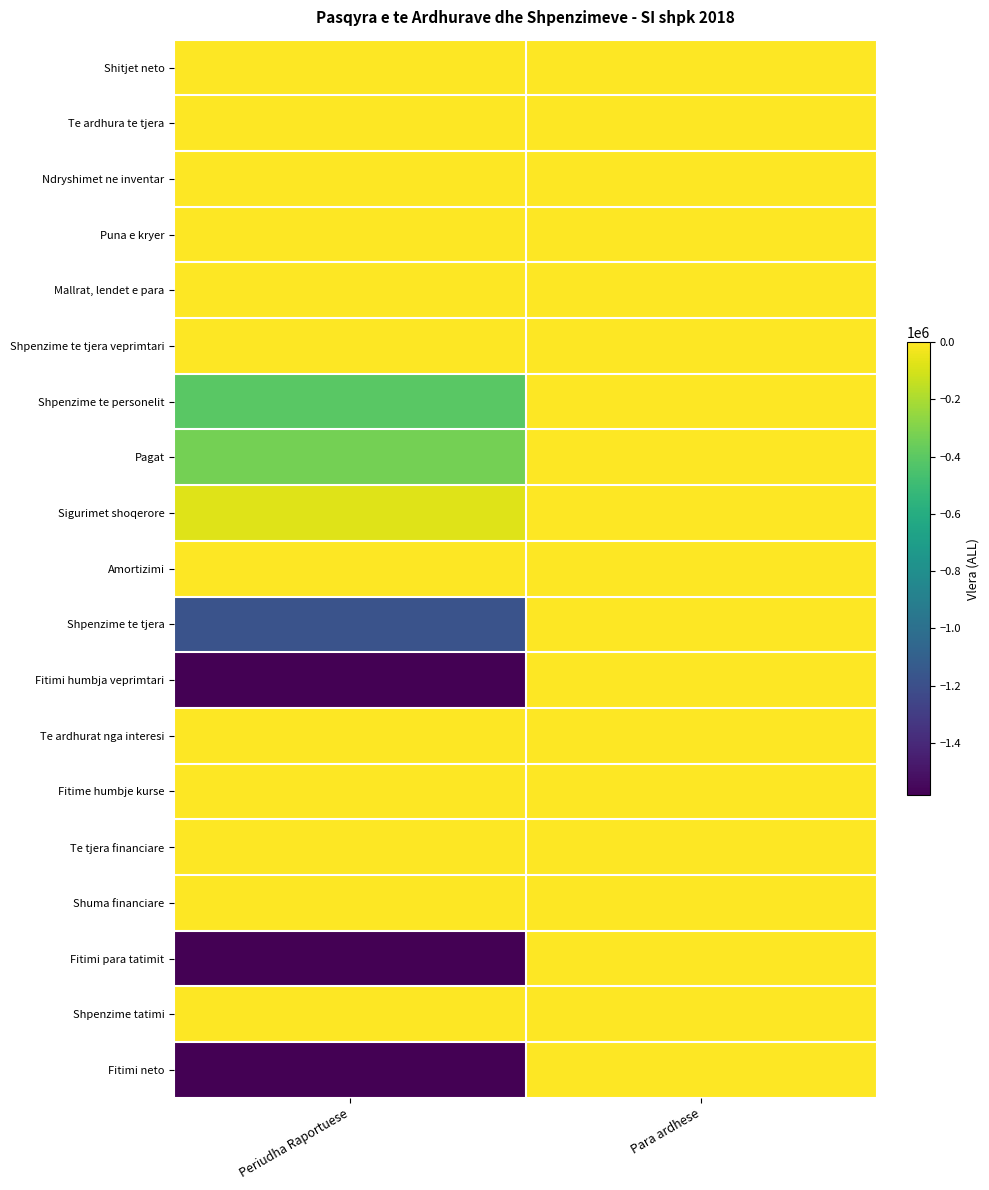

What is the total value across all series at Periudha Raportuese?

-6741382